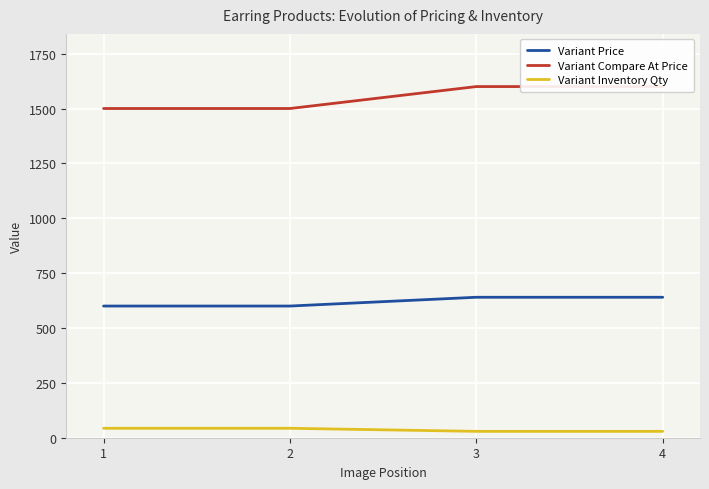

What is the value of the Variant Price point at the 3rd from the left?

640